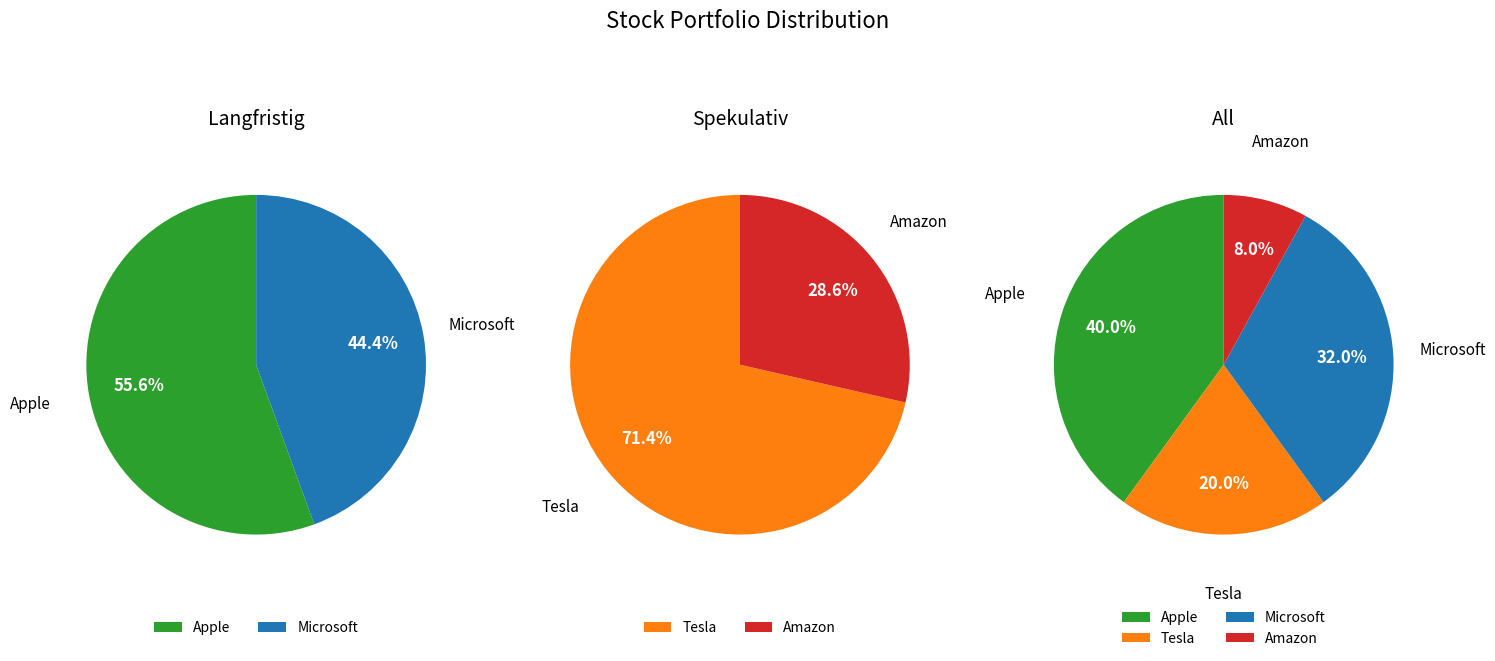

How many slices are in this pie chart?

4